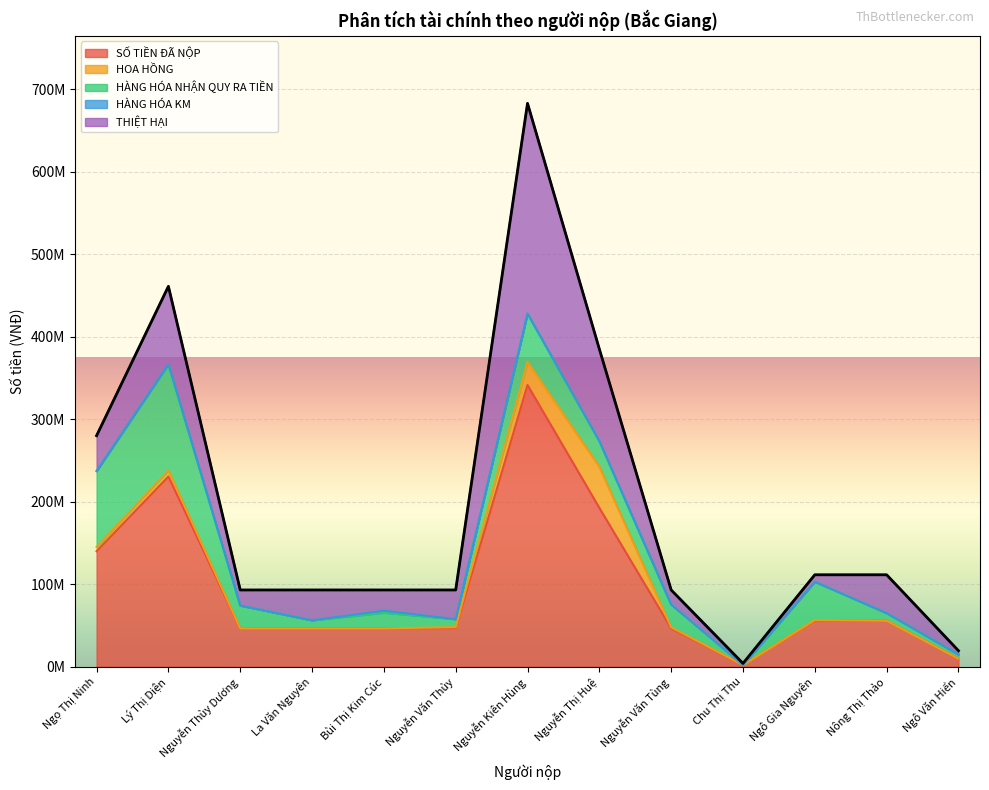

True or false: THIỆT HẠI and SỐ TIỀN ĐÃ NỘP cross at least once.

False